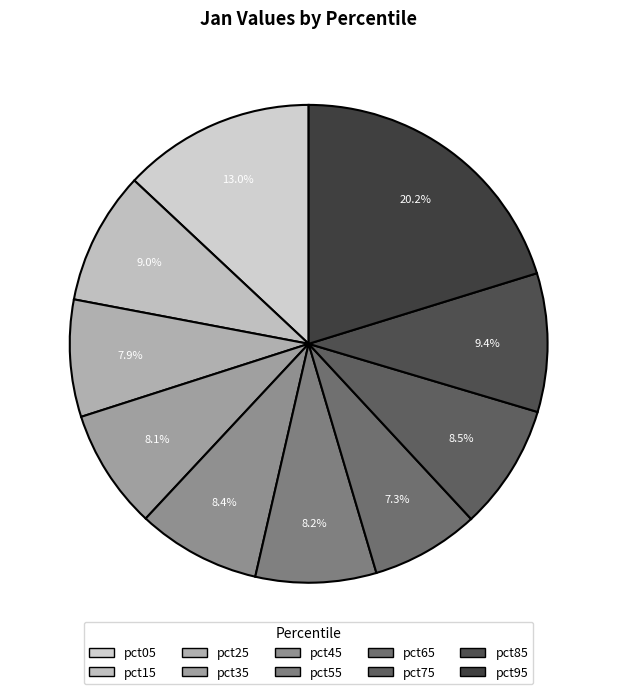

To the nearest percent, what percentage of the pie is pct25?

8%